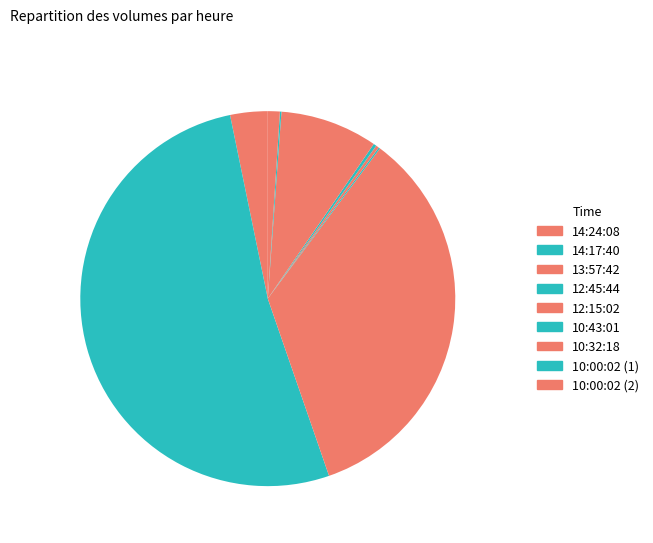

Which category has the smallest portion of the pie?

12:45:44